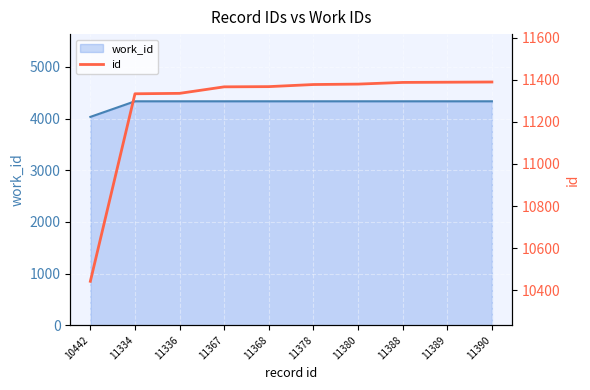

What is the difference between the maximum and second lowest values?

56